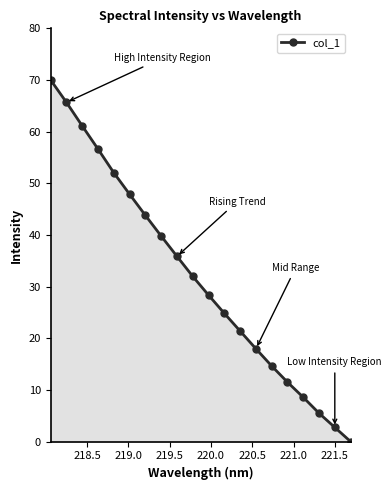

Reading left to right, list all the values displayed in this chart.

70.0	65.7	61.1	56.6	52.0	47.9	43.8	39.8	35.9	32.0	28.3	24.8	21.4	18.0	14.6	11.5	8.6	5.5	2.7	0.0